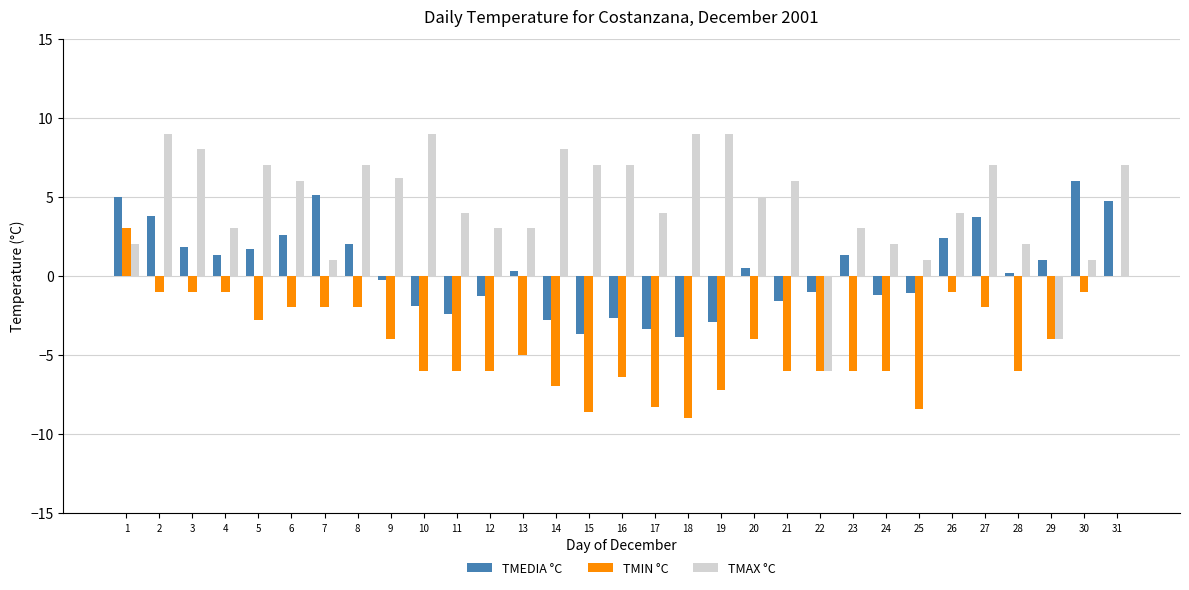

The value of TMIN °C at 11 is -9.9. True or false?

False